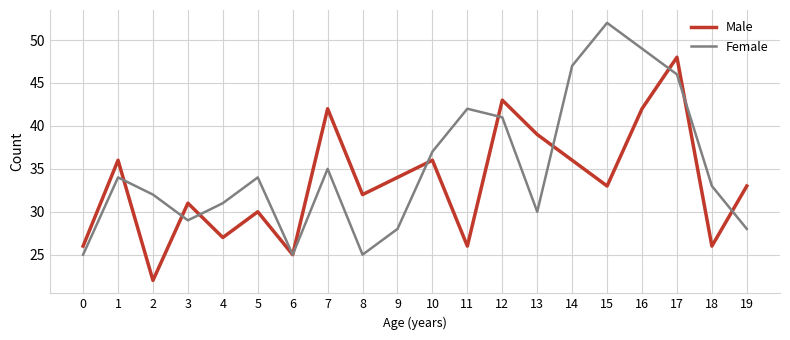

What is the smallest value displayed?

22